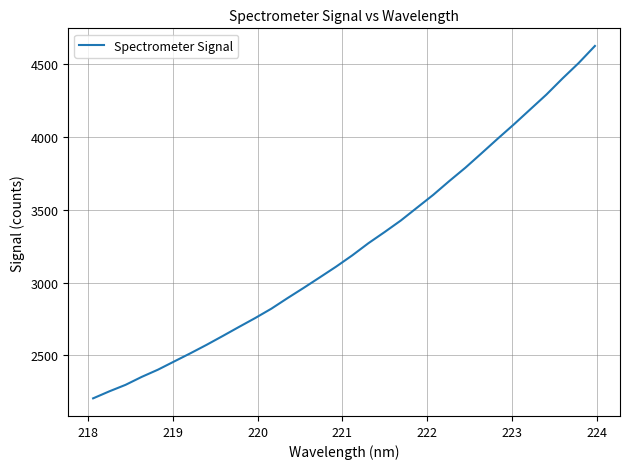

What is the maximum value shown in the chart?

4623.8